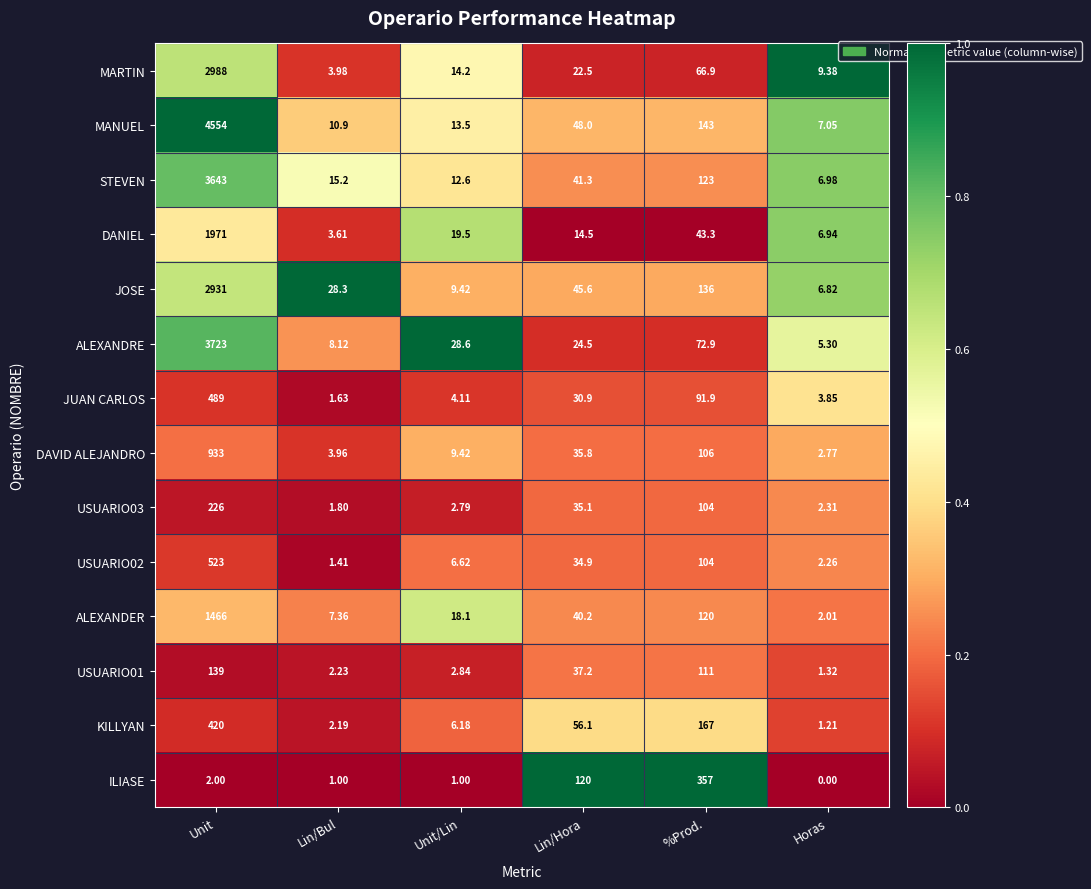

How many data points does each series have?

6